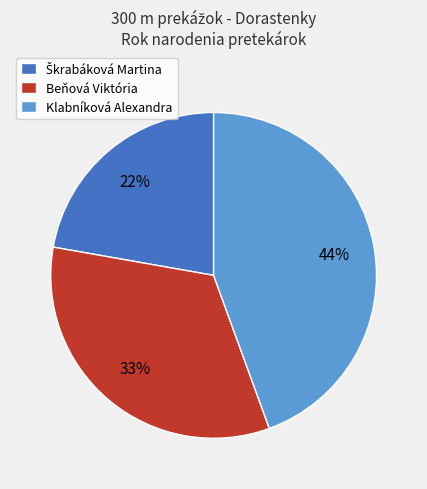

To the nearest percent, what is the average slice percentage?

33%